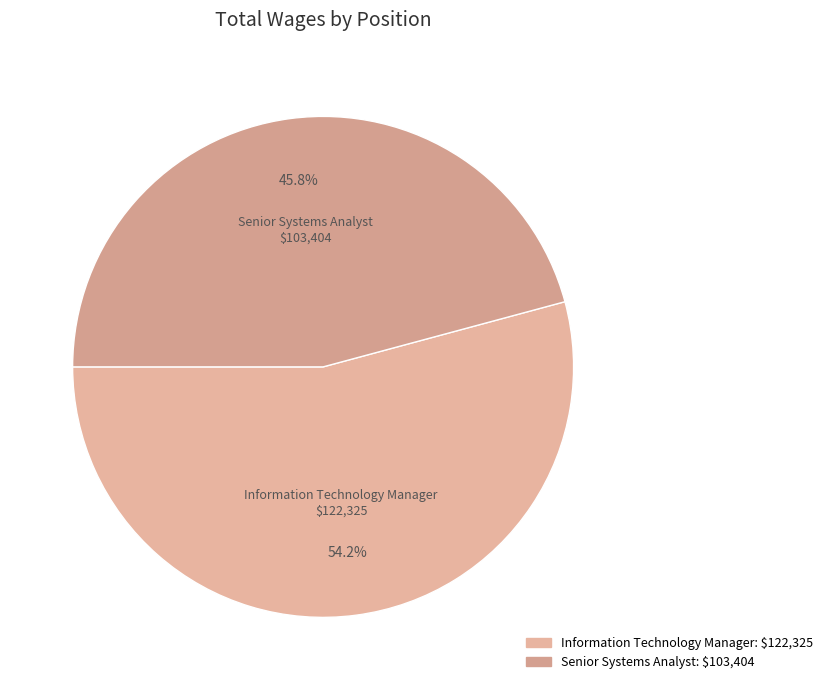

Count the number of slices in the pie.

2